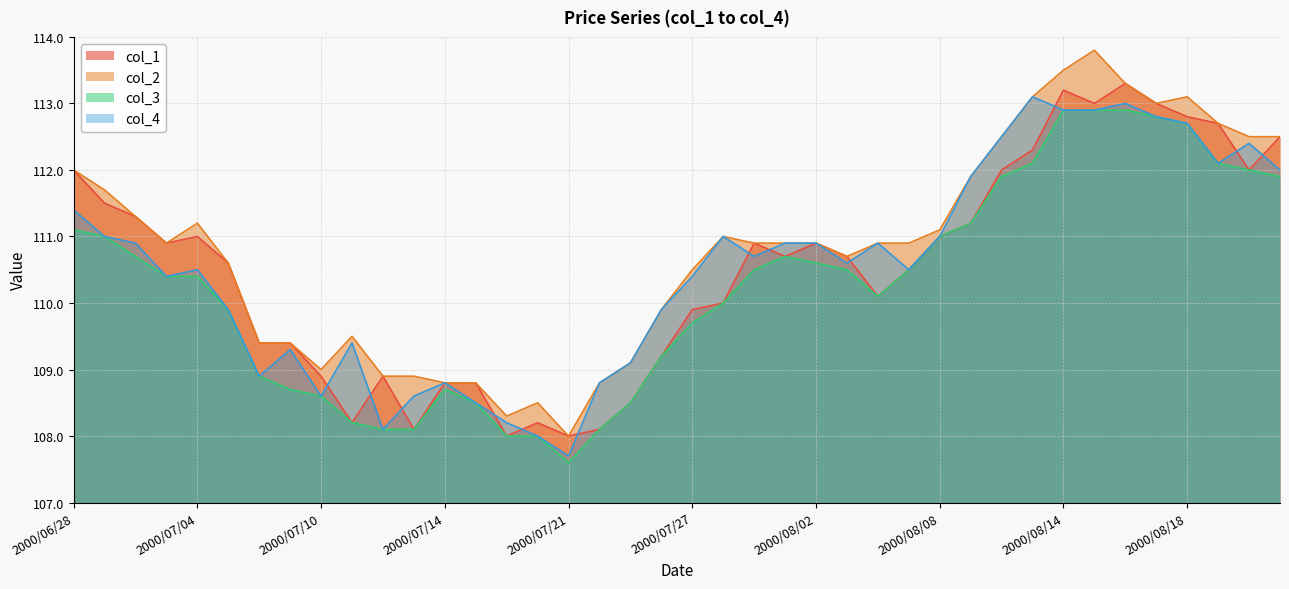

Reading right to left, what are all the values shown in this chart?

col_1: 112.5	112.0	112.7	112.8	113.0	113.3	113.0	113.2	112.3	112.0	111.2	111.0	110.5	110.1	110.7	110.9	110.7	110.9	110.0	109.9	109.2	108.5	108.1	108.0	108.2	108.0	108.8	108.8	108.1	108.9	108.2	108.9	109.4	109.4	110.6	111.0	110.9	111.3	111.5	112.0
col_2: 112.5	112.5	112.7	113.1	113.0	113.3	113.8	113.5	113.1	112.5	111.9	111.1	110.9	110.9	110.7	110.9	110.9	110.9	111.0	110.5	109.9	109.1	108.8	108.0	108.5	108.3	108.8	108.8	108.9	108.9	109.5	109.0	109.4	109.4	110.6	111.2	110.9	111.3	111.7	112.0
col_3: 111.9	112.0	112.1	112.7	112.8	112.9	112.9	112.9	112.1	111.9	111.2	111.0	110.5	110.1	110.5	110.6	110.7	110.5	110.0	109.7	109.2	108.5	108.1	107.6	108.0	108.0	108.5	108.7	108.1	108.1	108.2	108.6	108.7	108.9	109.9	110.4	110.4	110.7	111.0	111.1
col_4: 112.0	112.4	112.1	112.7	112.8	113.0	112.9	112.9	113.1	112.5	111.9	111.0	110.5	110.9	110.6	110.9	110.9	110.7	111.0	110.4	109.9	109.1	108.8	107.7	108.0	108.2	108.5	108.8	108.6	108.1	109.4	108.6	109.3	108.9	109.9	110.5	110.4	110.9	111.0	111.4